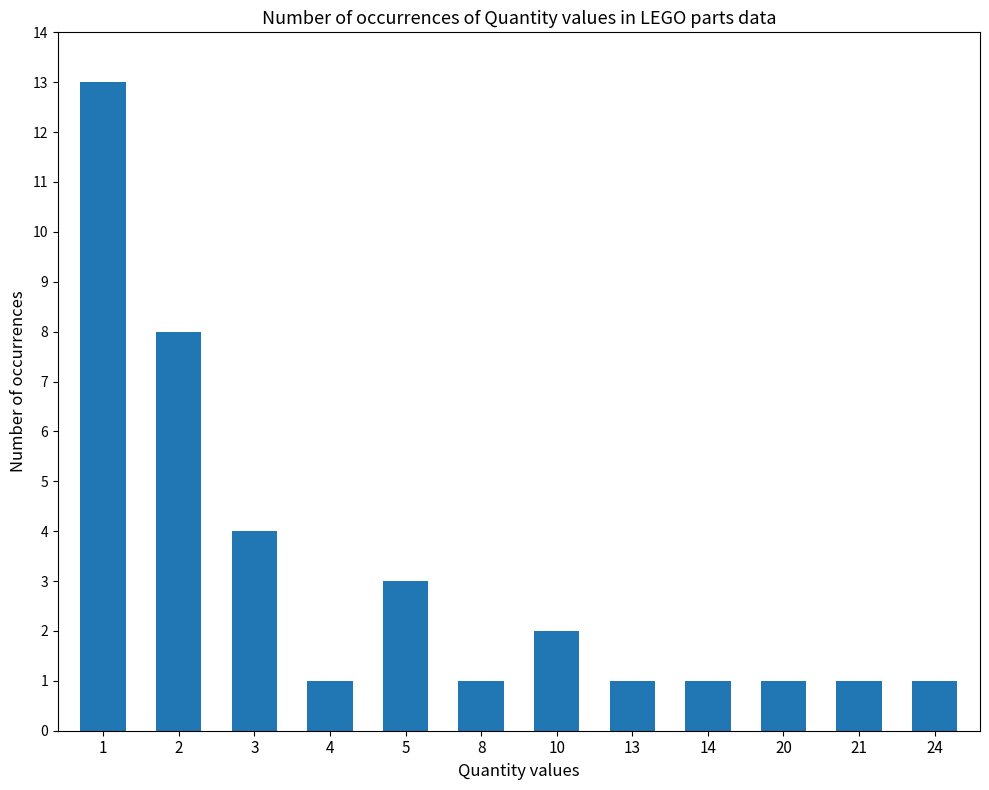

What is the minimum value shown in the chart?

1